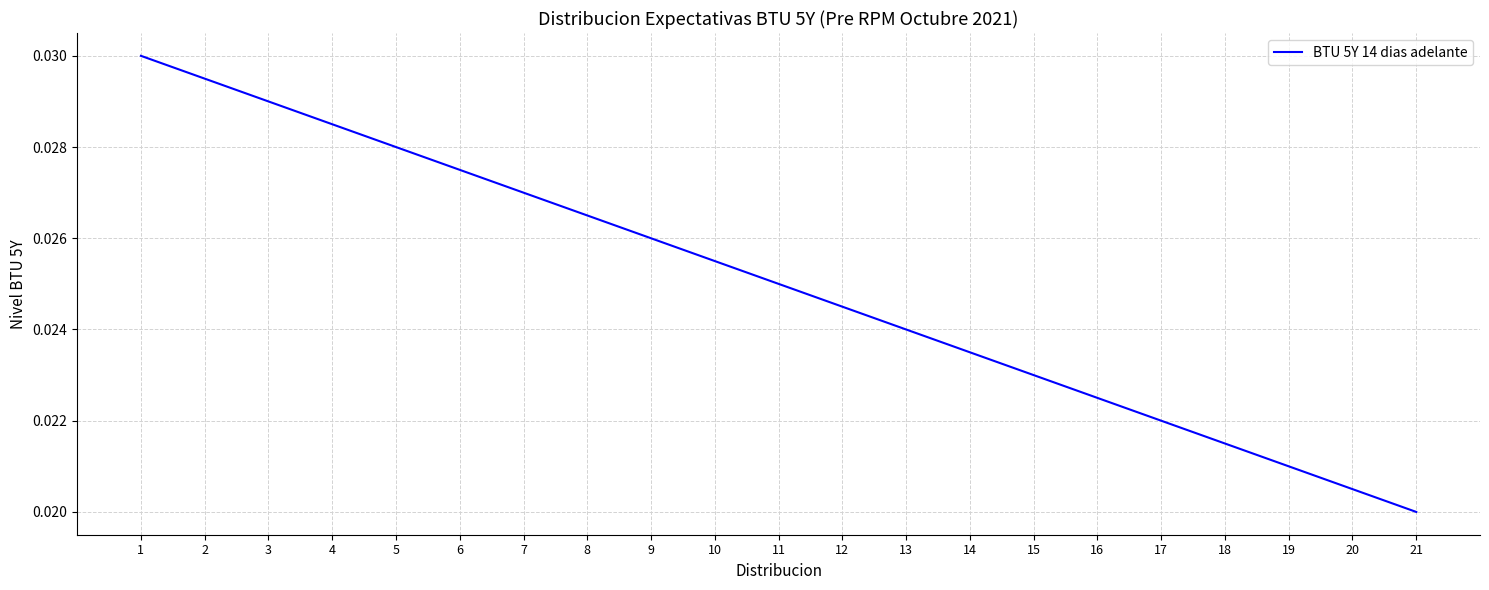

Where is the data nearest to the value 0?

21